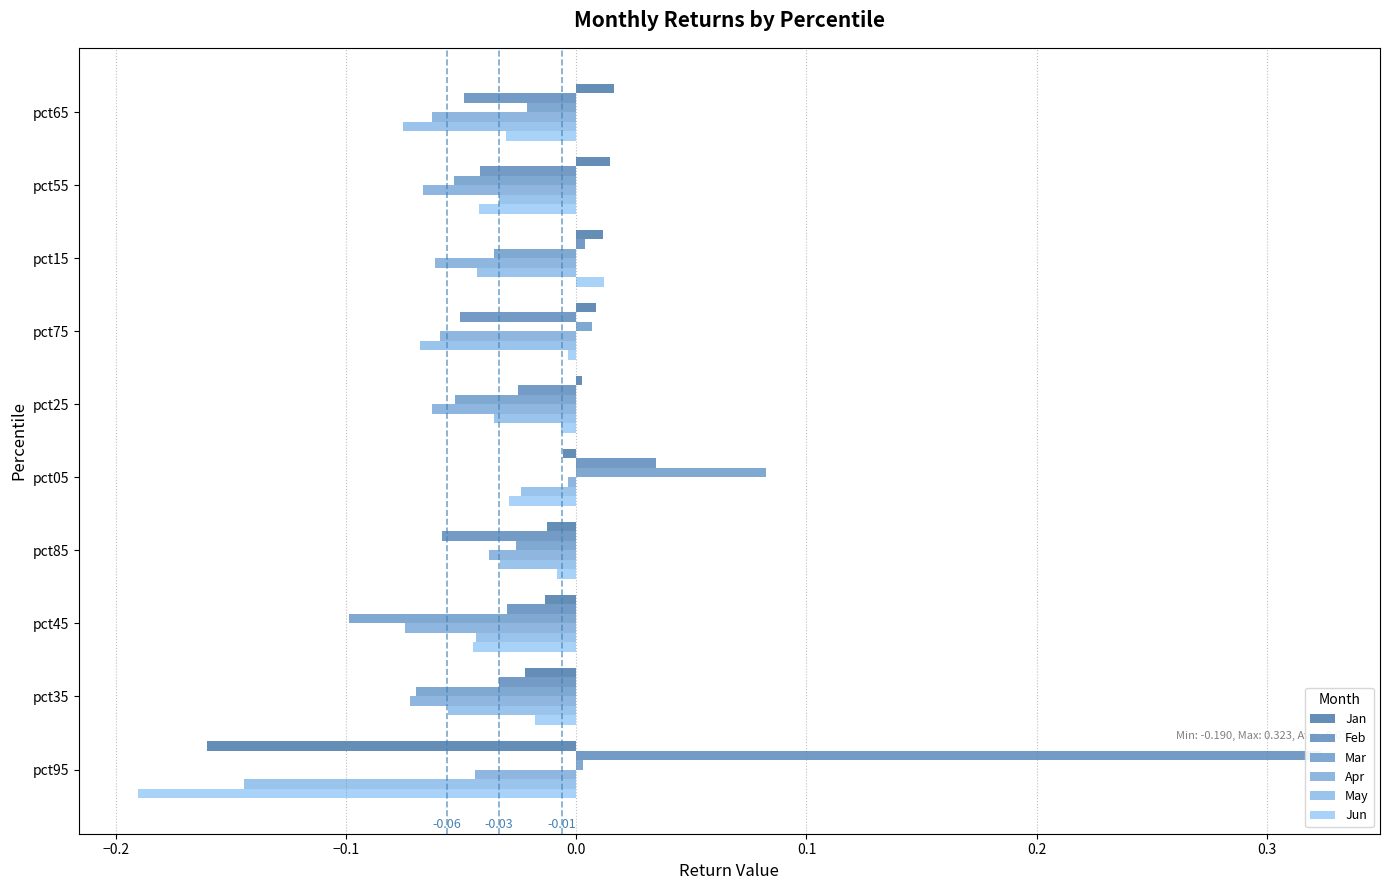

How many values in the Jun series exceed 0?

1